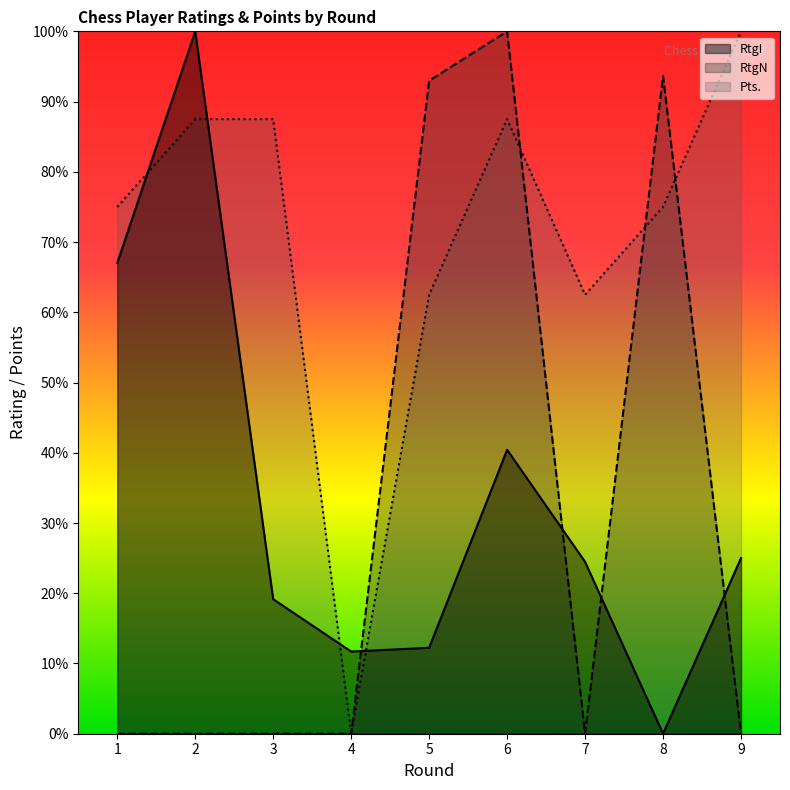

Is it true that RtgI equals 0.1 at 4?

False